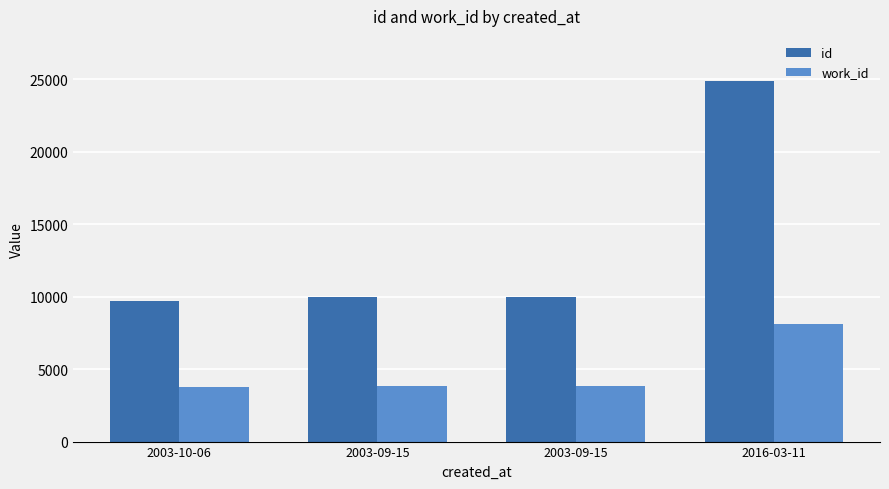

List the series in order of their overall mean, lowest first.

work_id, id